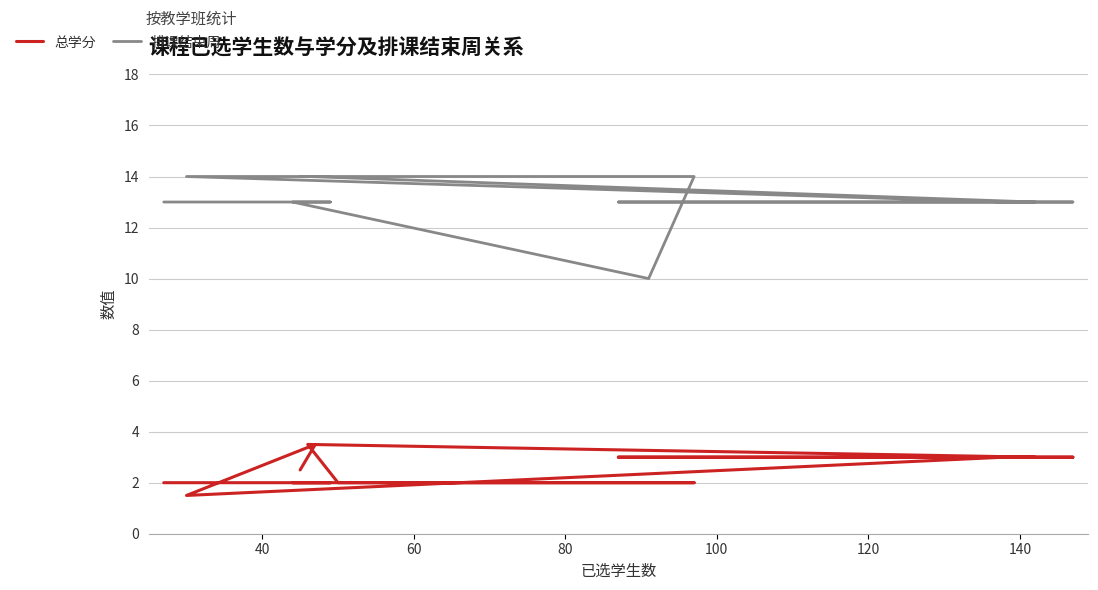

The value of 排课结束周 at 60 is 6.8. True or false?

False